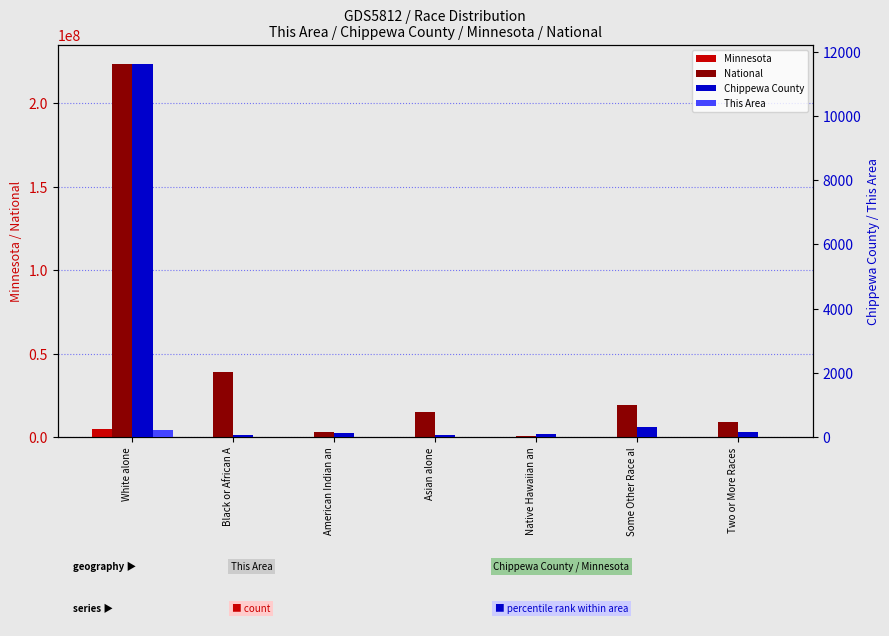

Does the chart contain stacked bars?

No